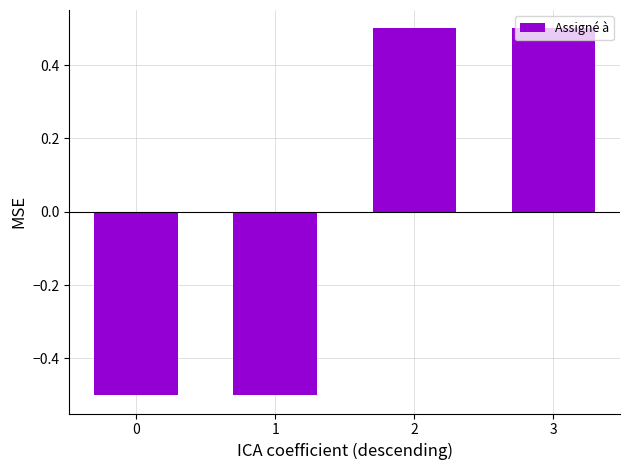

Between 0 and 2, which is larger?

2